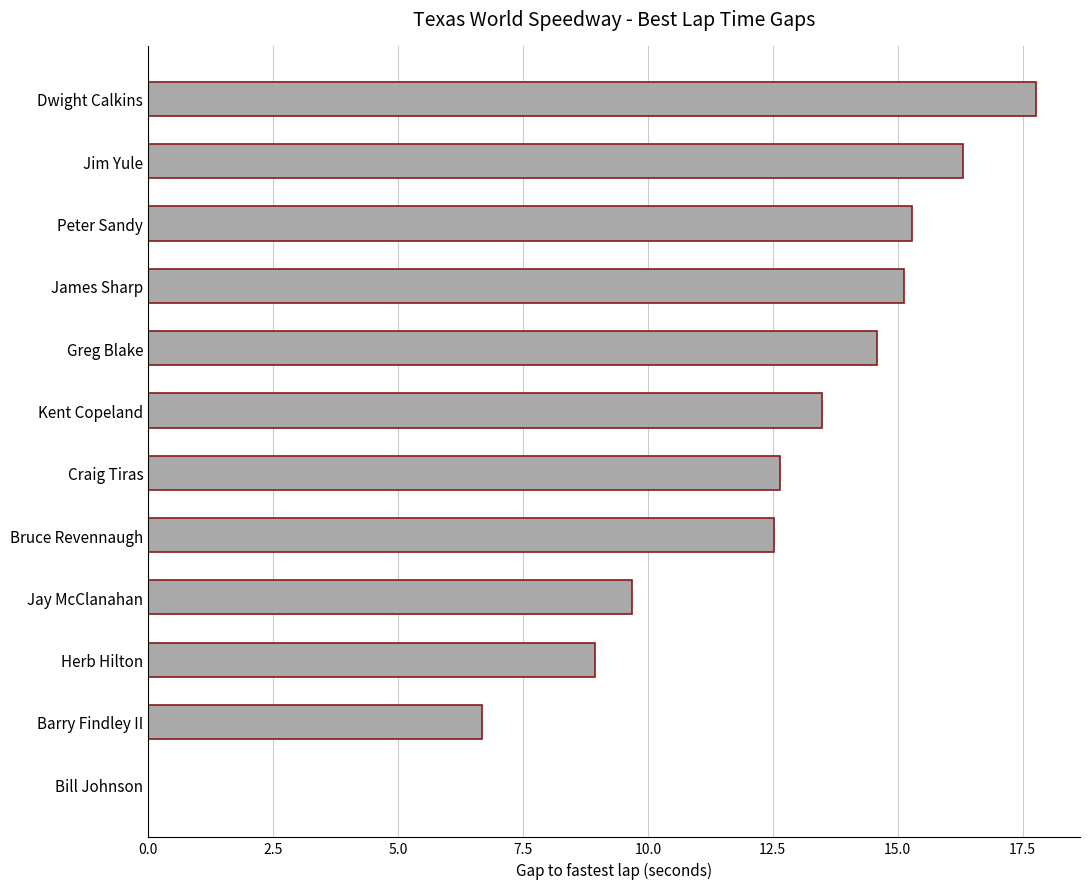

True or false: the data shows 8.9 at Herb Hilton.

True